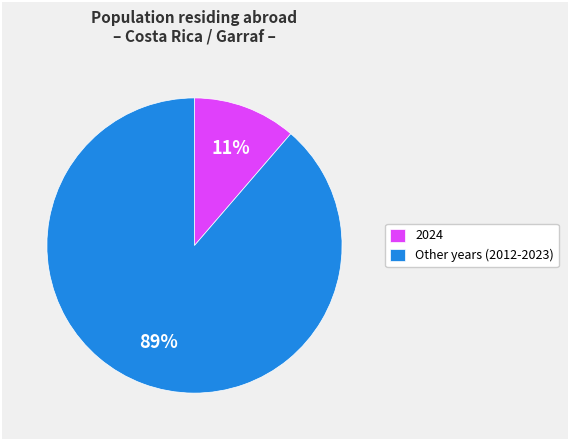

Is it true that Other years (2012-2023) is 82% of the pie?

False